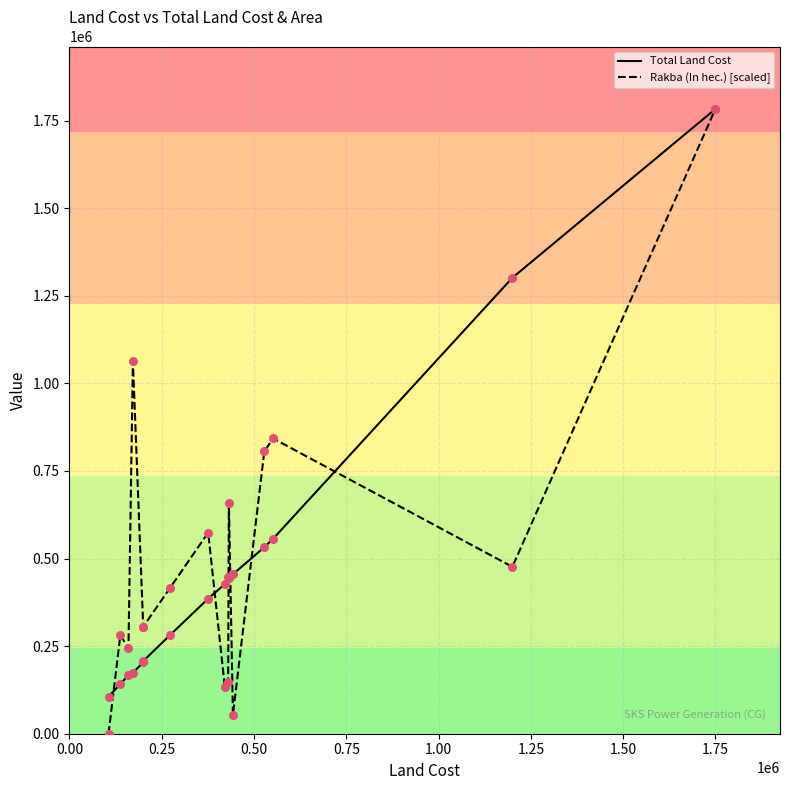

Is the value of Rakba (In hec.) [scaled] at 0.25 greater than the value of Total Land Cost at 15?

No